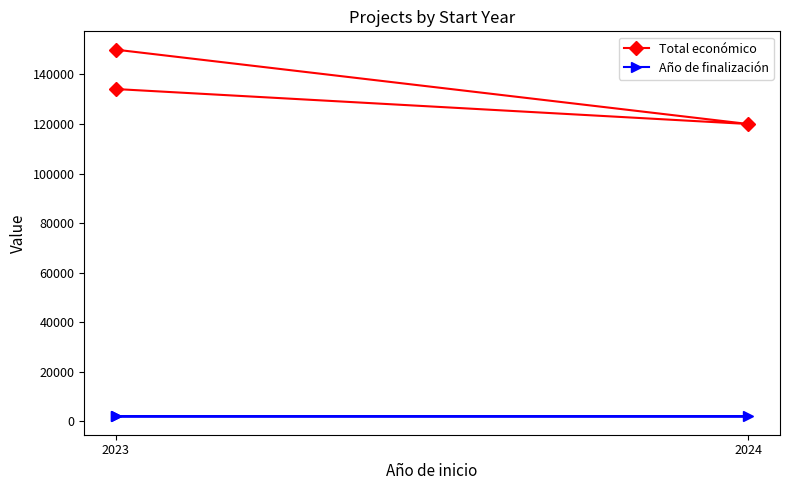

What is the total value across all series at 2023?

136138